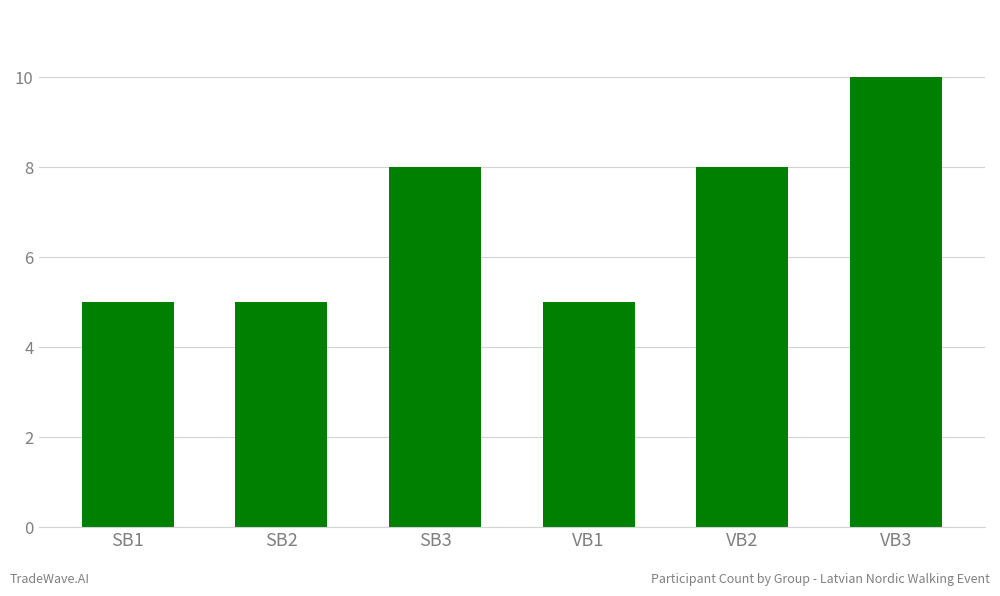

What is the label of the 2nd bar from the left?

SB2